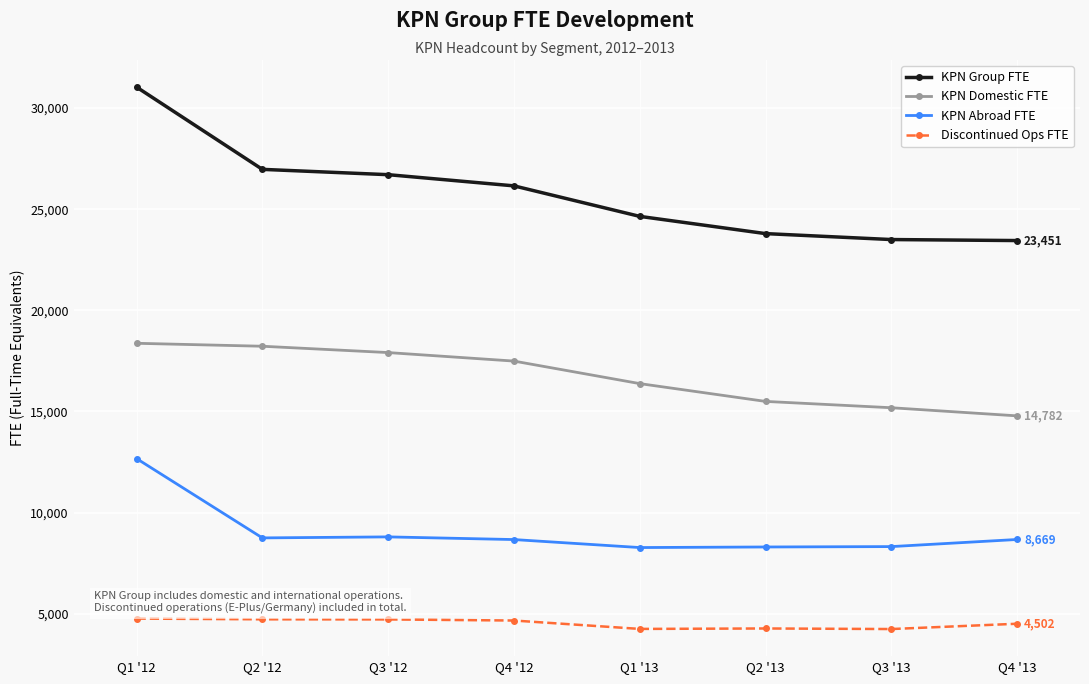

True or false: KPN Abroad FTE and KPN Group FTE intersect in this chart.

False